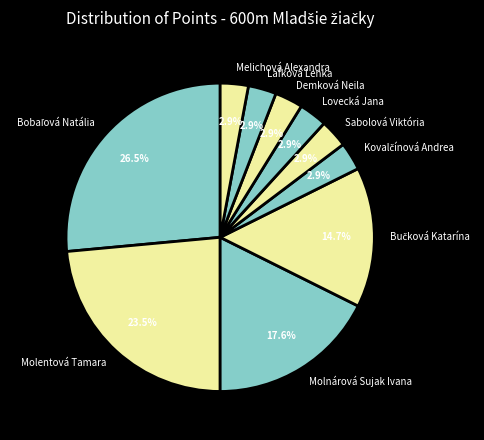

Does Molentová Tamara represent more than half of the total?

No